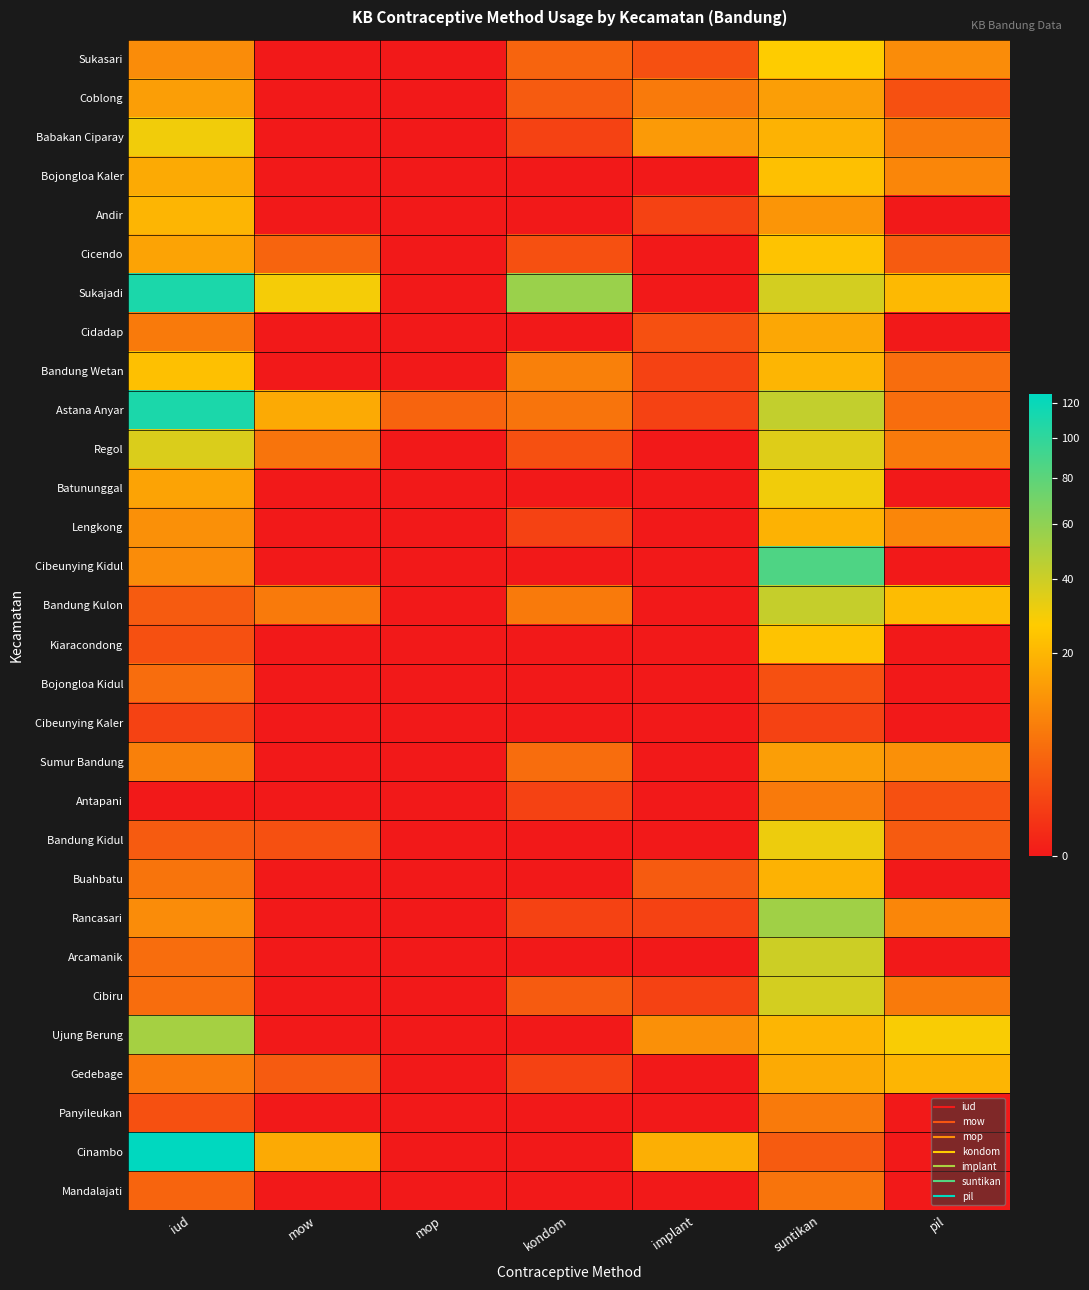

Reading left to right, extract all data points from this chart.

Sukasari: iud=10	mow=0	mop=0	kondom=4	implant=2	suntikan=27	pil=10
Coblong: iud=14	mow=0	mop=0	kondom=3	implant=7	suntikan=14	pil=2
Babakan Ciparay: iud=30	mow=0	mop=0	kondom=1	implant=13	suntikan=19	pil=7
Bojongloa Kaler: iud=17	mow=0	mop=0	kondom=0	implant=0	suntikan=23	pil=9
Andir: iud=20	mow=0	mop=0	kondom=0	implant=1	suntikan=12	pil=0
Cicendo: iud=15	mow=4	mop=0	kondom=2	implant=0	suntikan=24	pil=3
Sukajadi: iud=110	mow=29	mop=0	kondom=56	implant=0	suntikan=38	pil=21
Cidadap: iud=7	mow=0	mop=0	kondom=0	implant=2	suntikan=16	pil=0
Bandung Wetan: iud=23	mow=0	mop=0	kondom=8	implant=1	suntikan=20	pil=5
Astana Anyar: iud=110	mow=17	mop=4	kondom=6	implant=1	suntikan=43	pil=5
Regol: iud=36	mow=6	mop=0	kondom=2	implant=0	suntikan=35	pil=7
Batununggal: iud=15	mow=0	mop=0	kondom=0	implant=0	suntikan=30	pil=0
Lengkong: iud=11	mow=0	mop=0	kondom=1	implant=0	suntikan=19	pil=9
Cibeunying Kidul: iud=10	mow=0	mop=0	kondom=0	implant=0	suntikan=86	pil=0
Bandung Kulon: iud=3	mow=7	mop=0	kondom=7	implant=0	suntikan=42	pil=22
Kiaracondong: iud=2	mow=0	mop=0	kondom=0	implant=0	suntikan=24	pil=0
Bojongloa Kidul: iud=5	mow=0	mop=0	kondom=0	implant=0	suntikan=2	pil=0
Cibeunying Kaler: iud=1	mow=0	mop=0	kondom=0	implant=0	suntikan=1	pil=0
Sumur Bandung: iud=8	mow=0	mop=0	kondom=5	implant=0	suntikan=14	pil=11
Antapani: iud=0	mow=0	mop=0	kondom=1	implant=0	suntikan=7	pil=2
Bandung Kidul: iud=3	mow=2	mop=0	kondom=0	implant=0	suntikan=31	pil=3
Buahbatu: iud=6	mow=0	mop=0	kondom=0	implant=3	suntikan=19	pil=0
Rancasari: iud=10	mow=0	mop=0	kondom=1	implant=1	suntikan=54	pil=9
Arcamanik: iud=5	mow=0	mop=0	kondom=0	implant=0	suntikan=40	pil=0
Cibiru: iud=5	mow=0	mop=0	kondom=3	implant=1	suntikan=38	pil=7
Ujung Berung: iud=52	mow=0	mop=0	kondom=0	implant=11	suntikan=20	pil=28
Gedebage: iud=7	mow=3	mop=0	kondom=1	implant=0	suntikan=17	pil=20
Panyileukan: iud=2	mow=0	mop=0	kondom=0	implant=0	suntikan=7	pil=0
Cinambo: iud=125	mow=17	mop=0	kondom=0	implant=18	suntikan=3	pil=0
Mandalajati: iud=4	mow=0	mop=0	kondom=0	implant=0	suntikan=6	pil=0